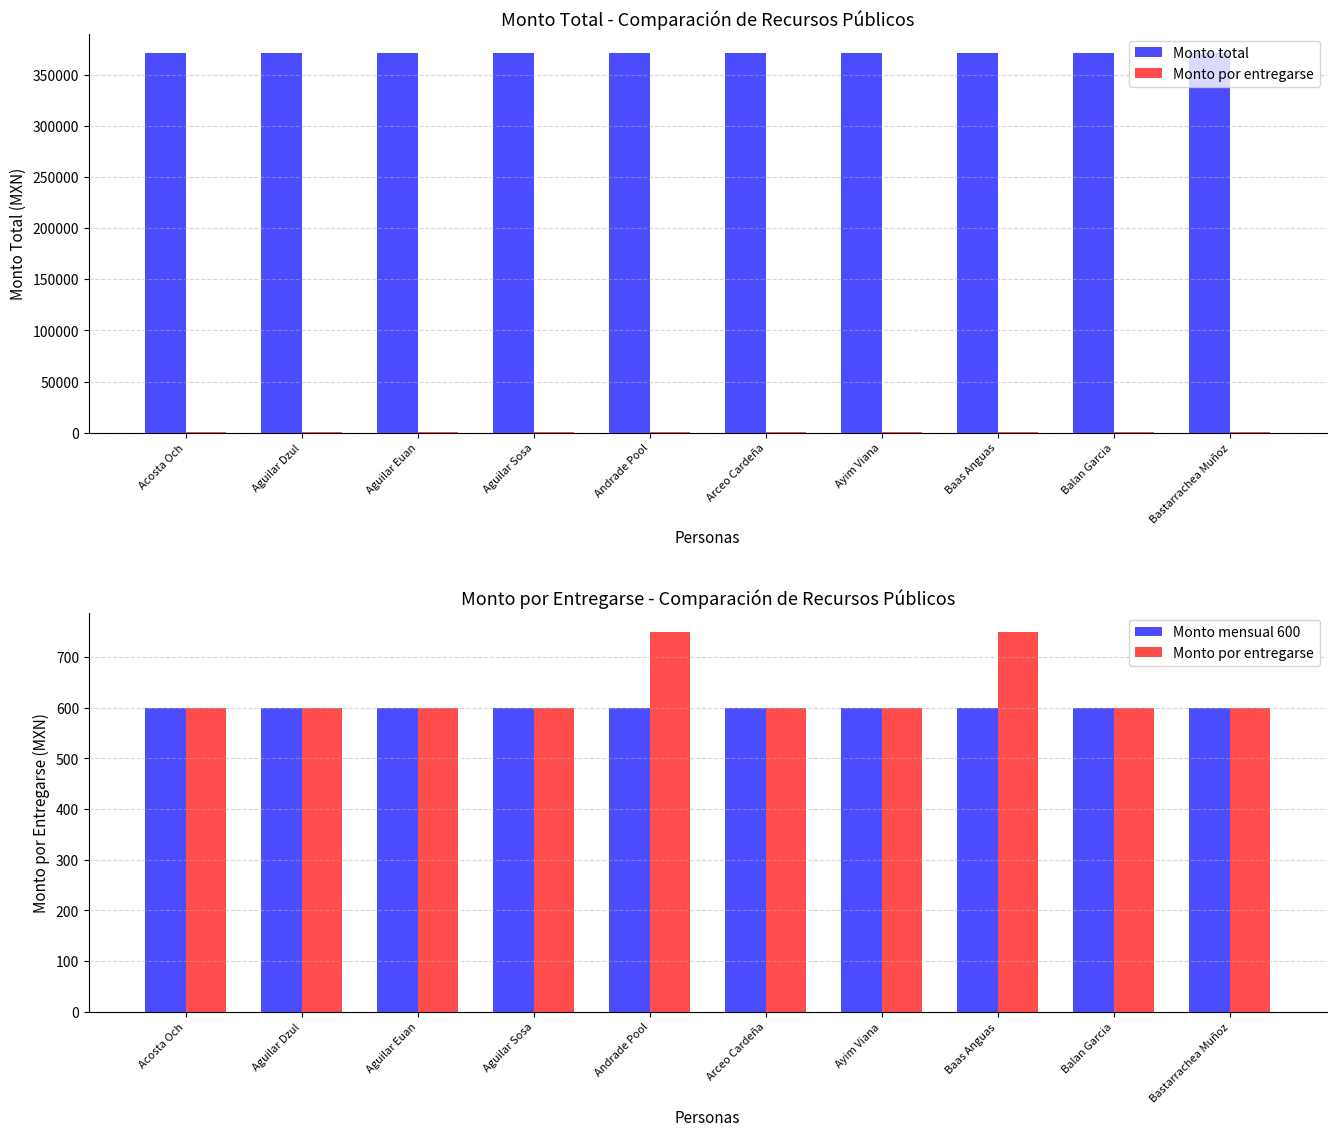

What is the minimum value for Monto por entregarse?

600